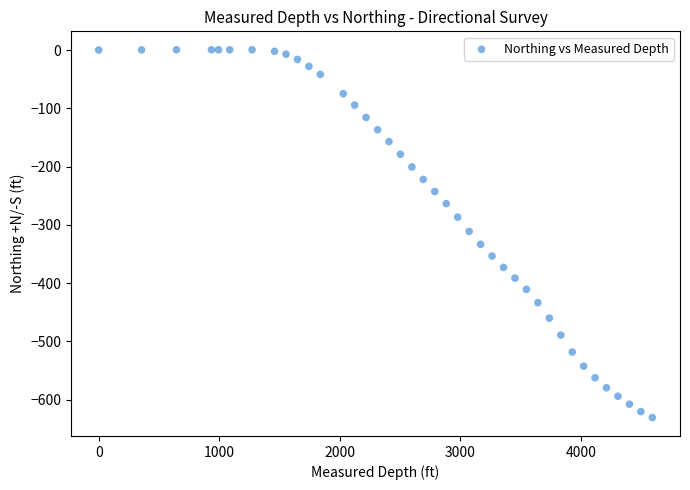

What is the range of Y values (max minus min)?

631.4